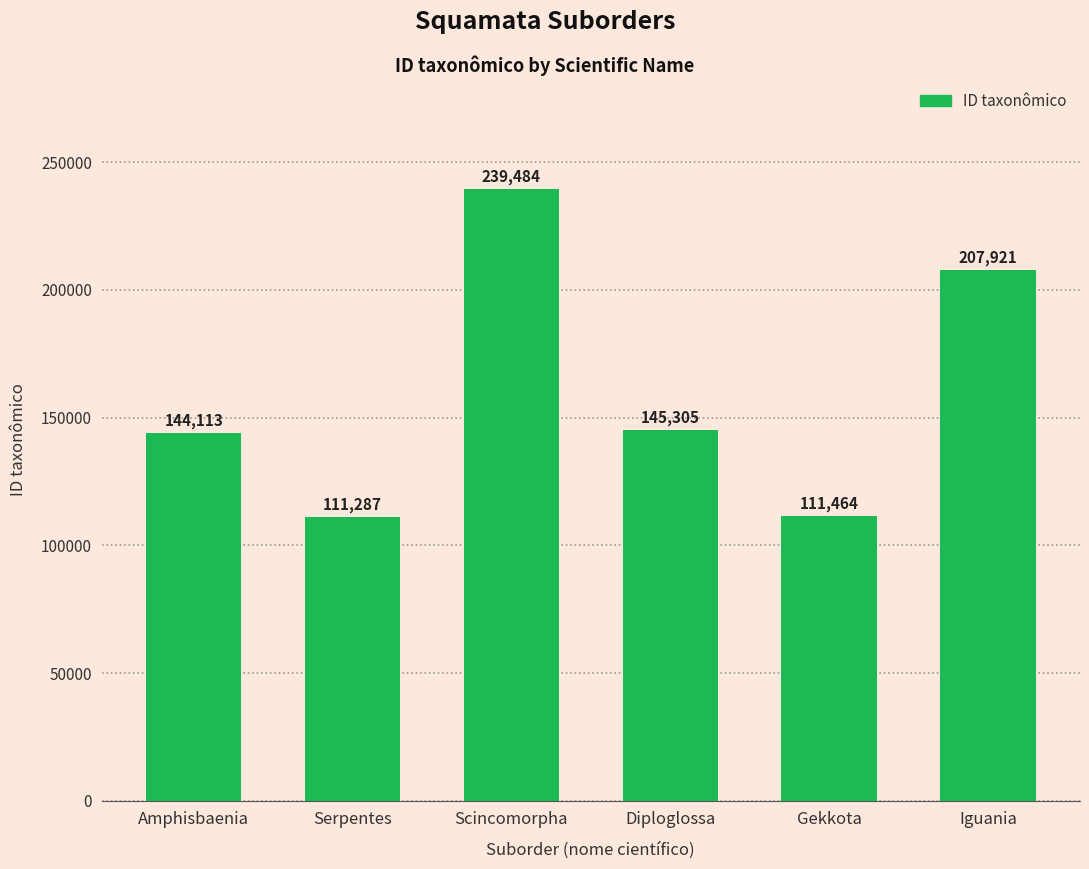

How many values are below 145305?

3